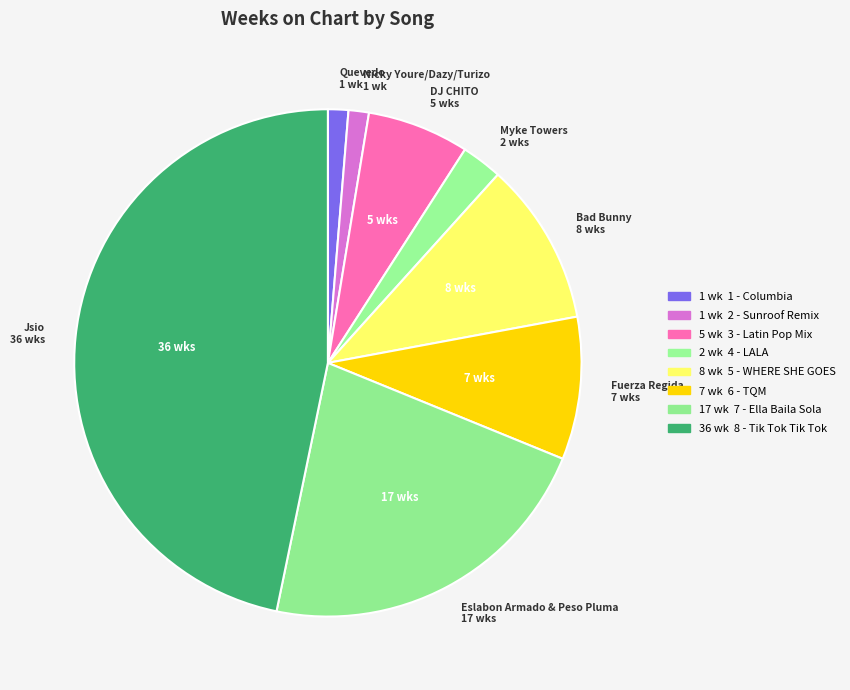

How many segments does this pie chart have?

8